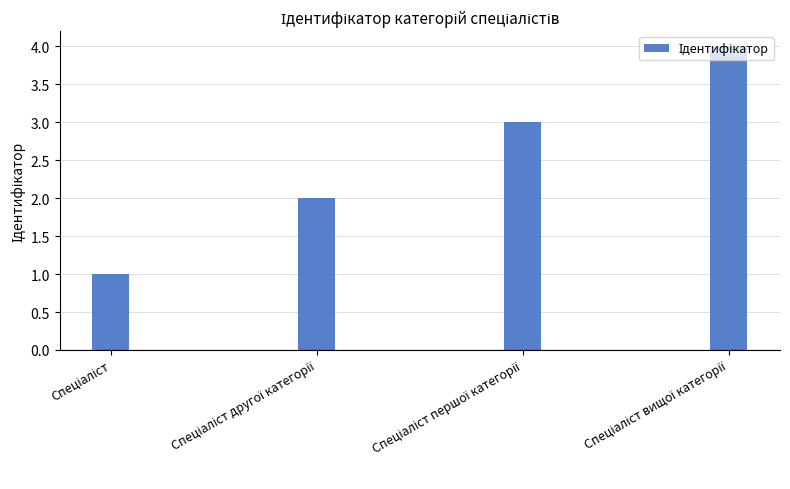

What is the difference between the maximum and minimum values?

3